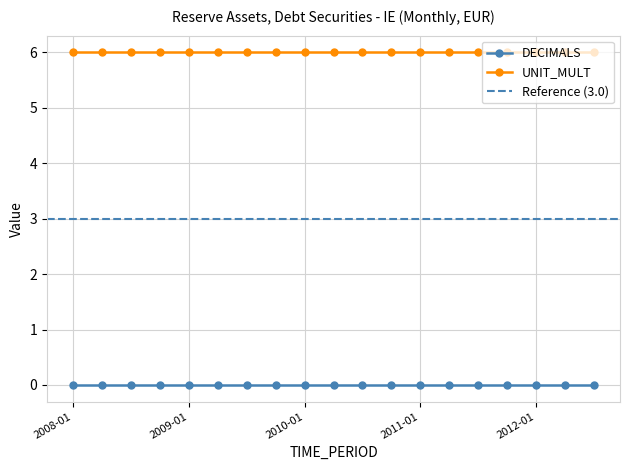

At 2012-07, list the series in order from largest to smallest.

UNIT_MULT, DECIMALS